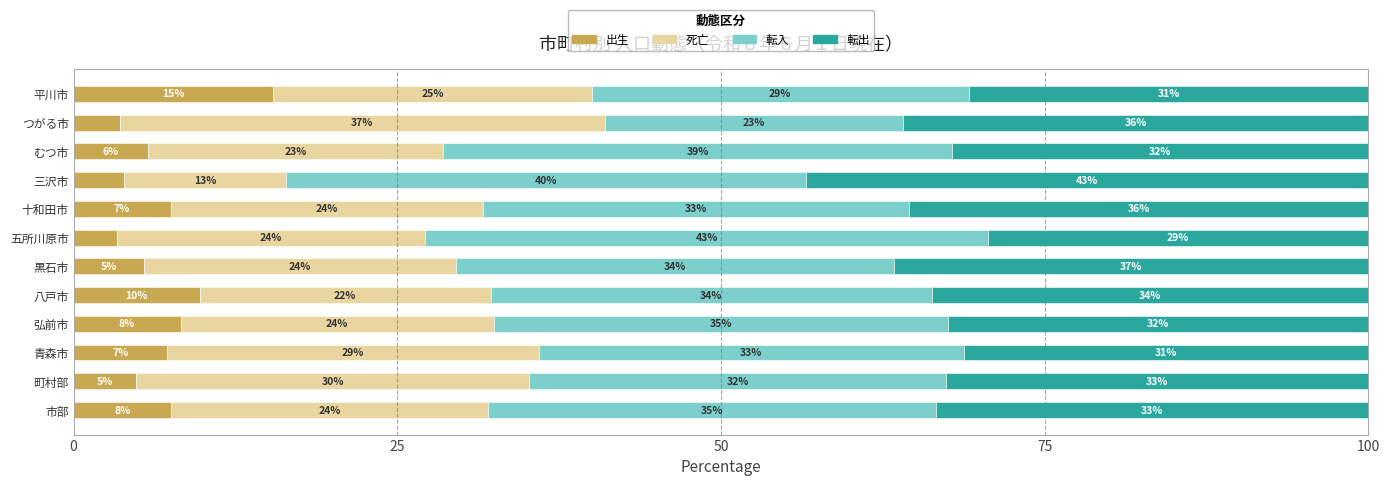

Which category has the lowest value in the 出生 series?

五所川原市